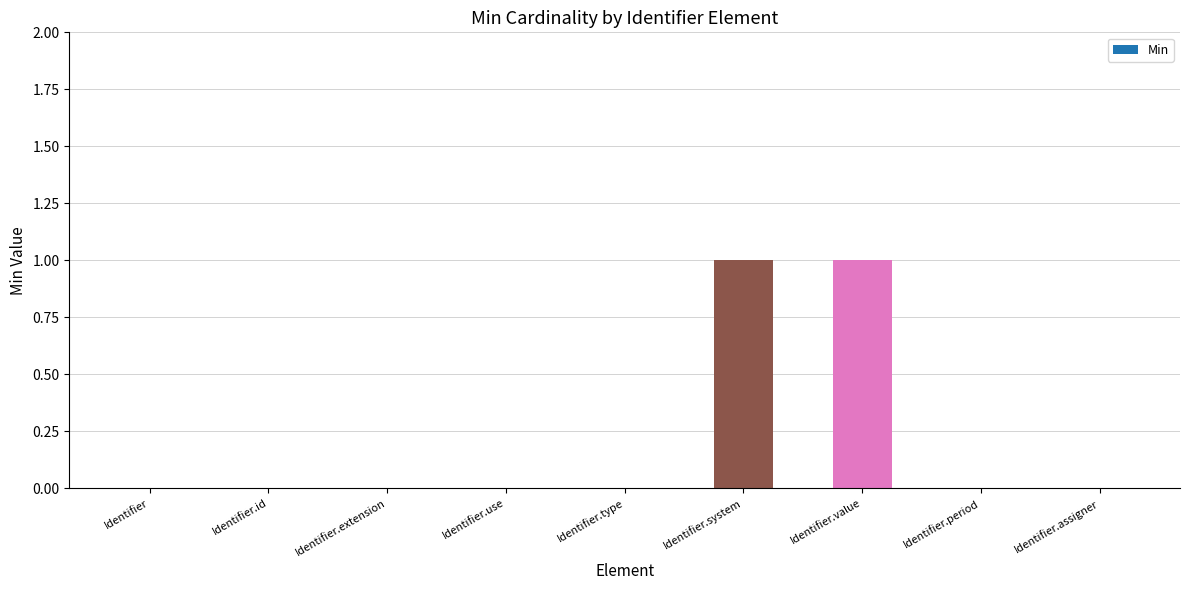

Count the number of categories in the chart.

9